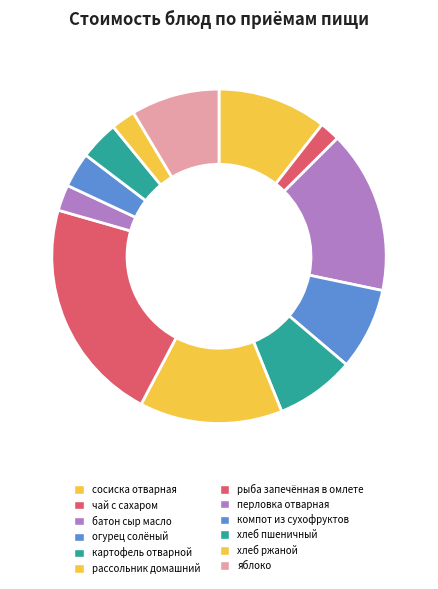

Does хлеб ржаной account for over 50% of the chart?

No